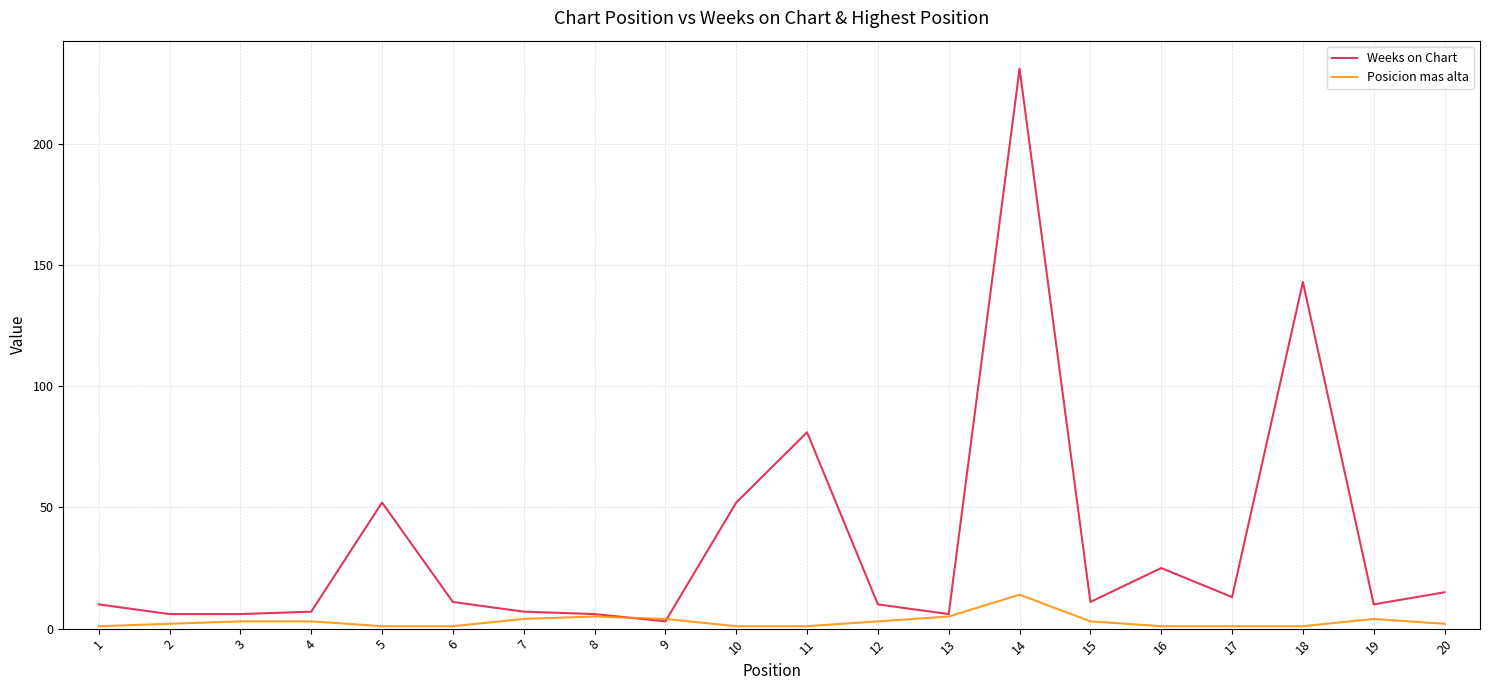

Which category has the highest value across all series?

14